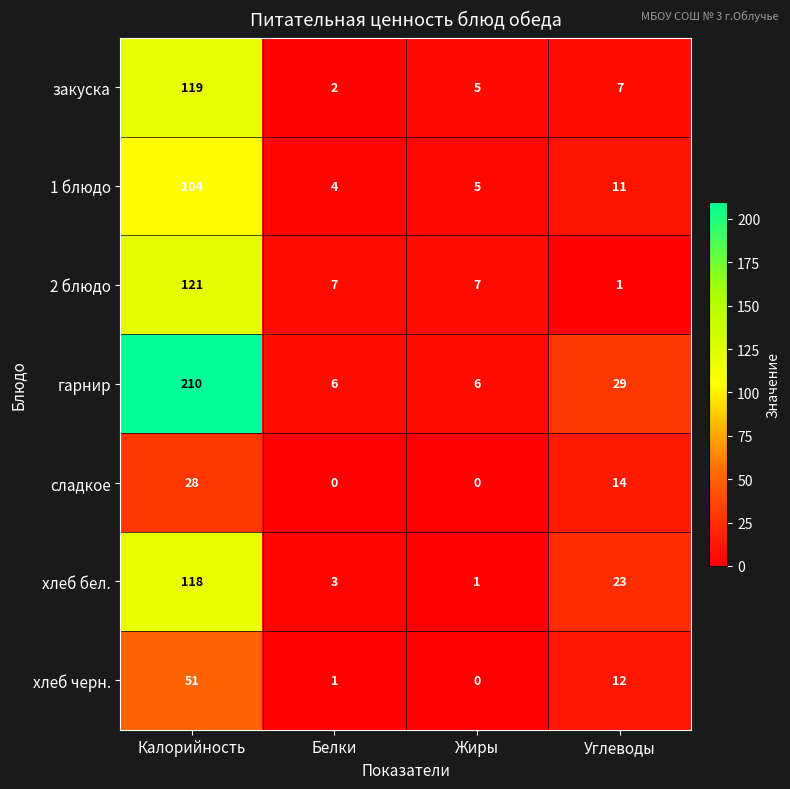

Reading left to right, what are all the values shown in this chart?

закуска: Калорийность=119	Белки=2	Жиры=5	Углеводы=7
1 блюдо: Калорийность=104	Белки=4	Жиры=5	Углеводы=11
2 блюдо: Калорийность=121	Белки=7	Жиры=7	Углеводы=1
гарнир: Калорийность=210	Белки=6	Жиры=6	Углеводы=29
сладкое: Калорийность=28	Белки=0	Жиры=0	Углеводы=14
хлеб бел.: Калорийность=118	Белки=3	Жиры=1	Углеводы=23
хлеб черн.: Калорийность=51	Белки=1	Жиры=0	Углеводы=12